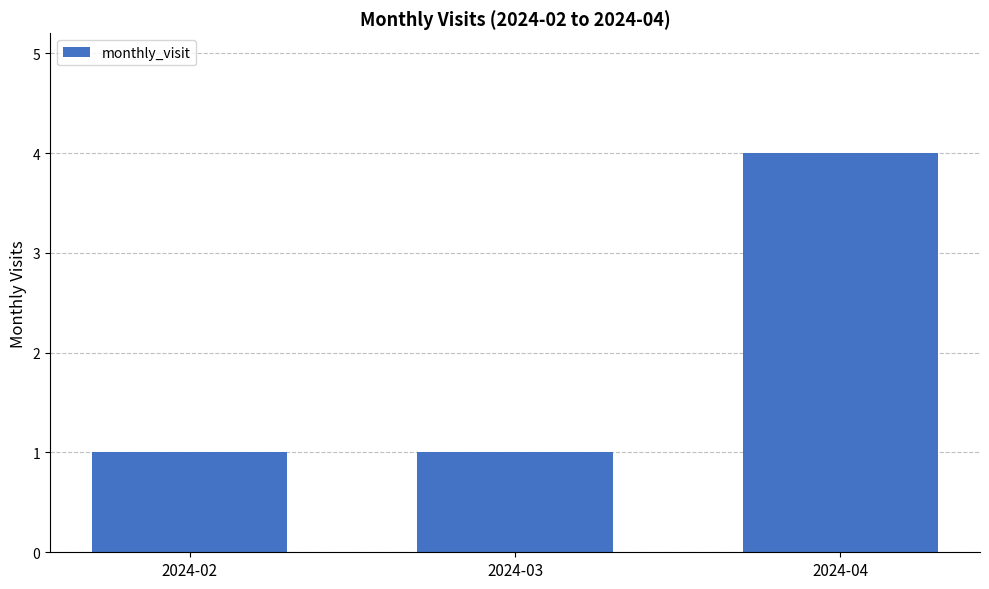

True or false: the data shows 5 at 2024-04.

False